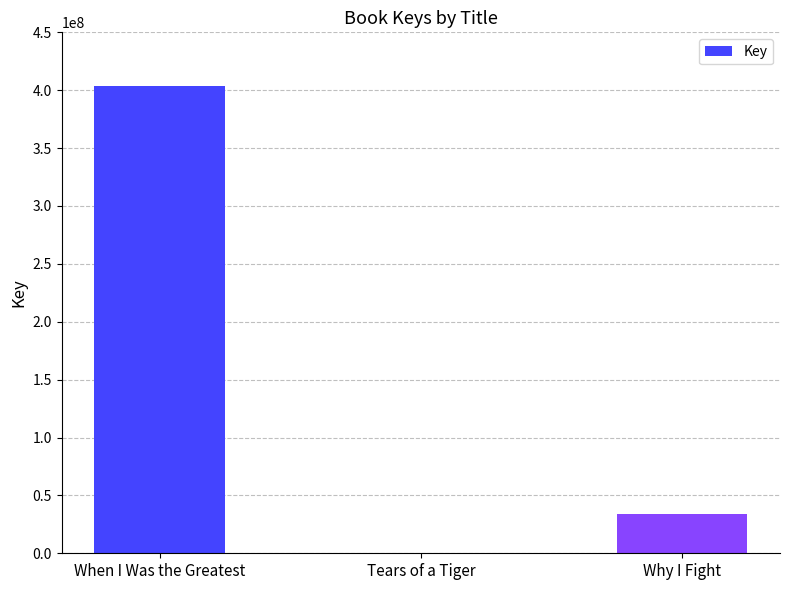

Which label corresponds to the largest value in the chart?

When I Was the Greatest